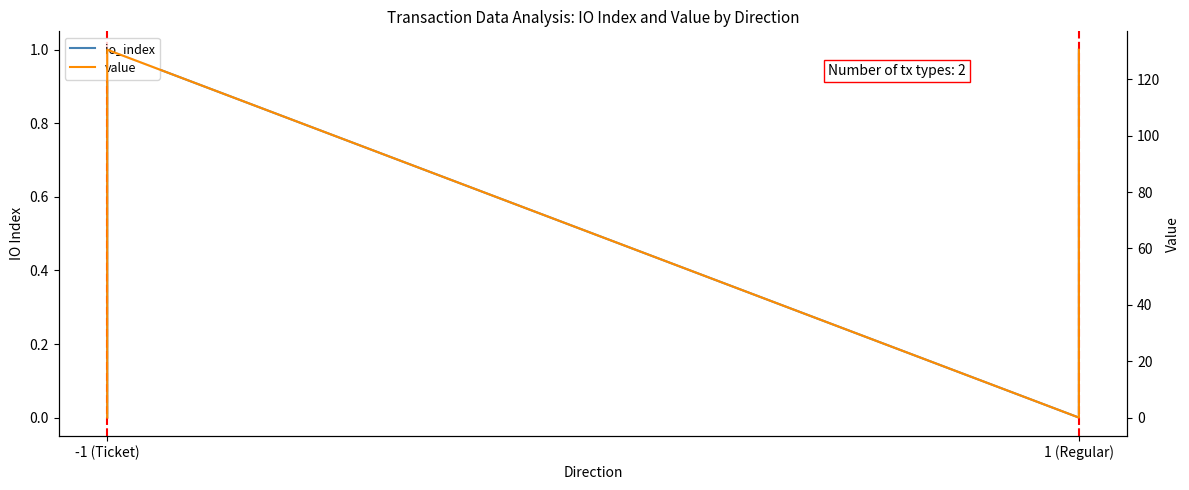

In value, how many points are higher than both neighbors (excluding endpoints)?

1